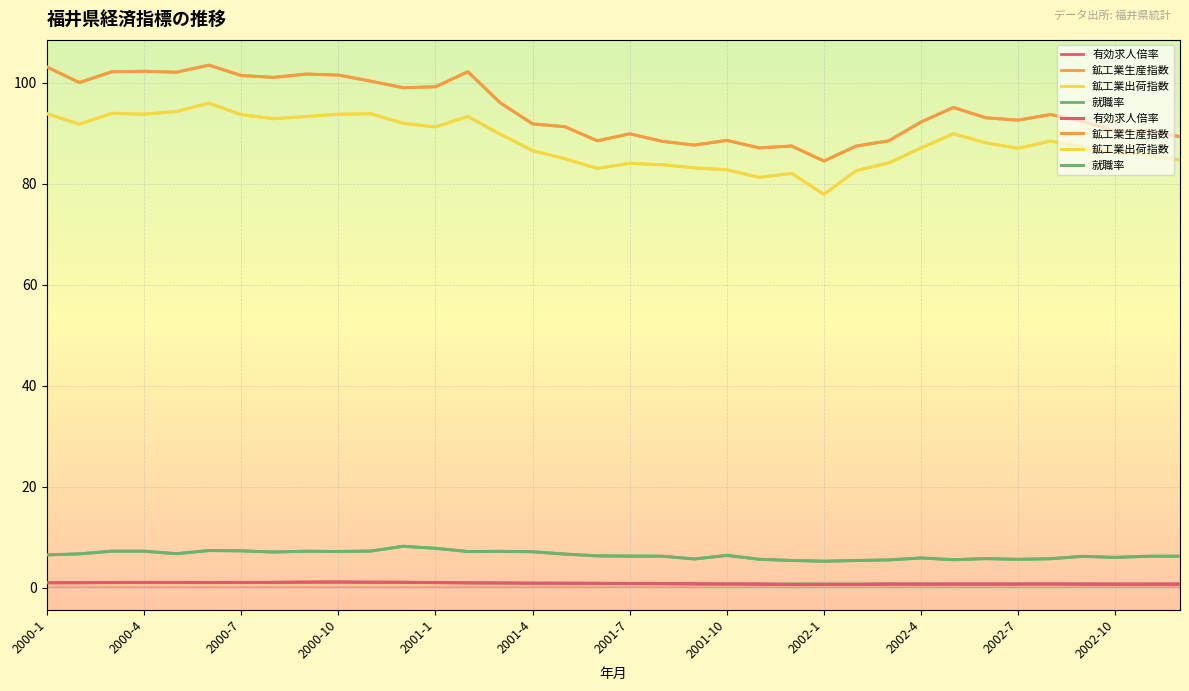

Which series has the widest spread of values?

鉱工業生産指数